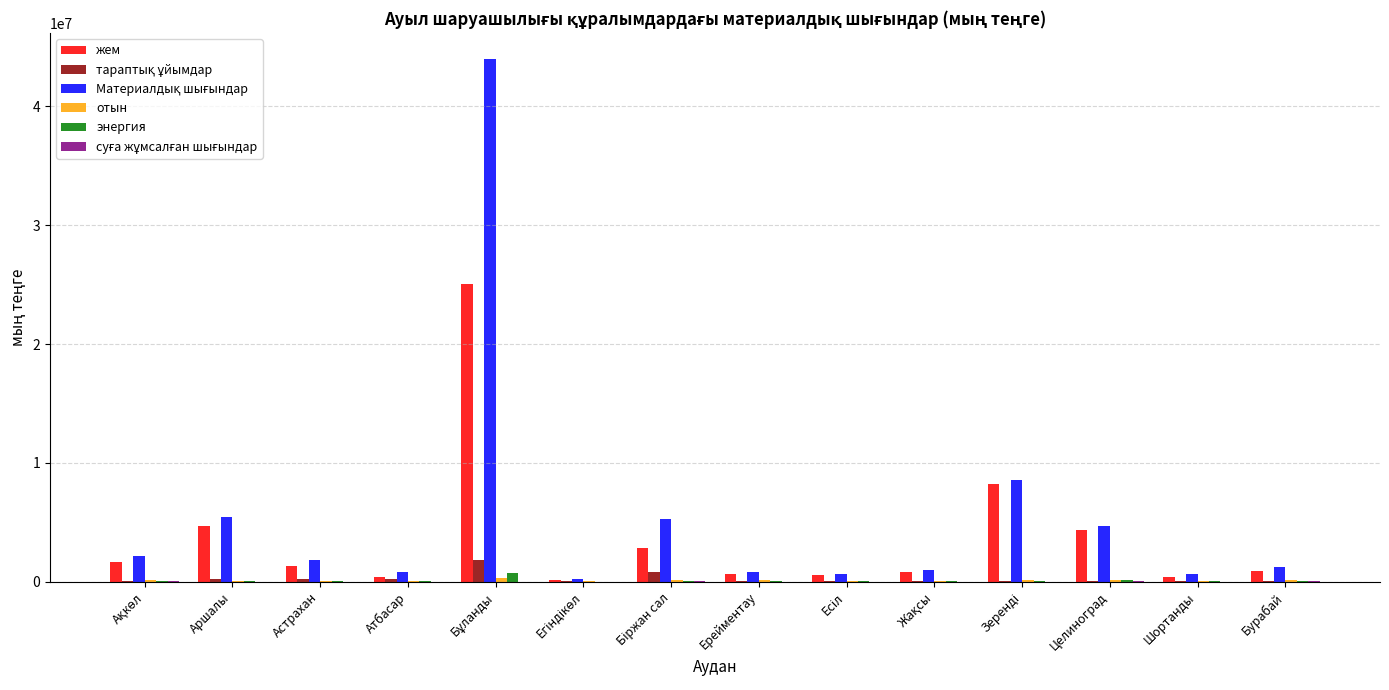

What is the maximum value shown in the chart?

43973718